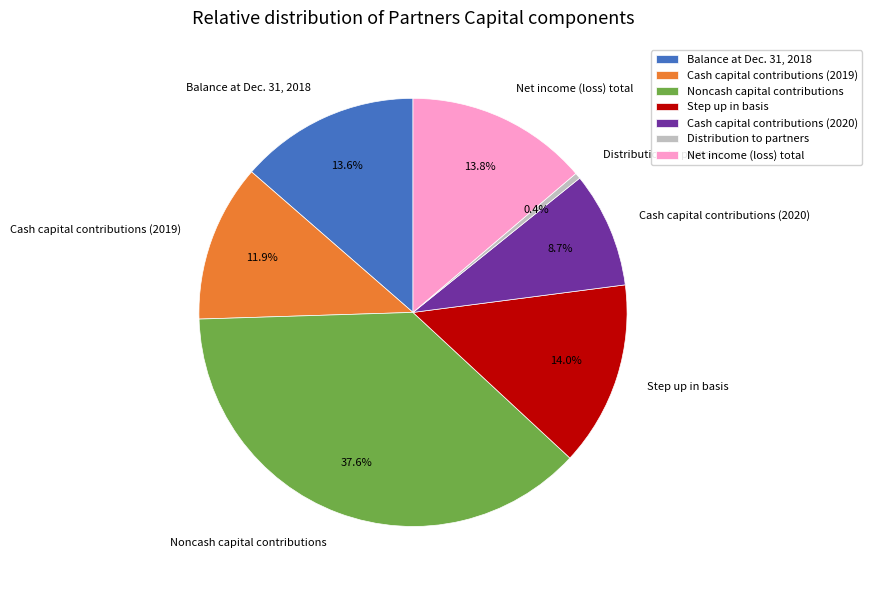

How many segments does this pie chart have?

7